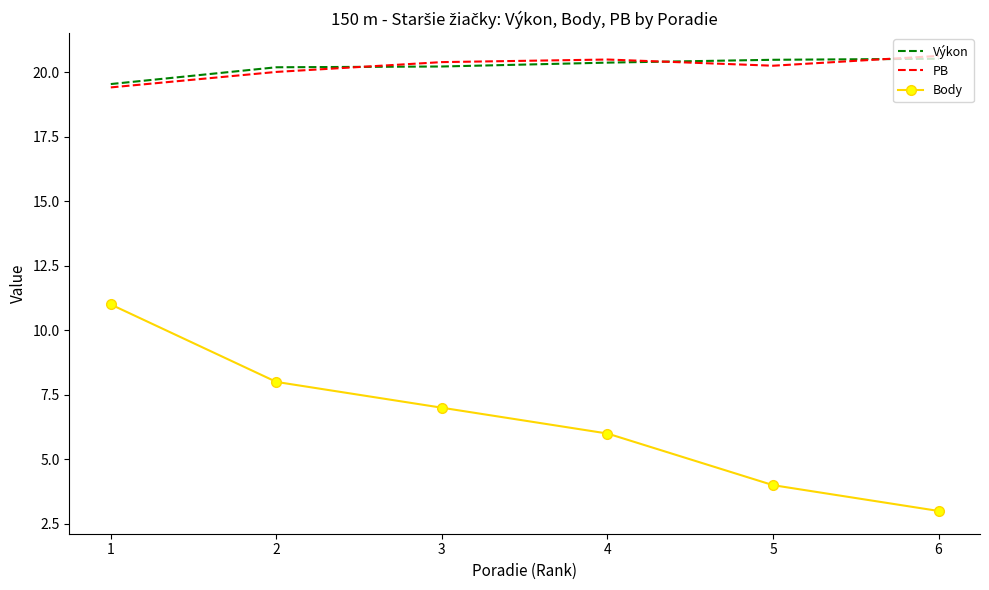

The Výkon series shows 20.2 at 2. True or false?

True